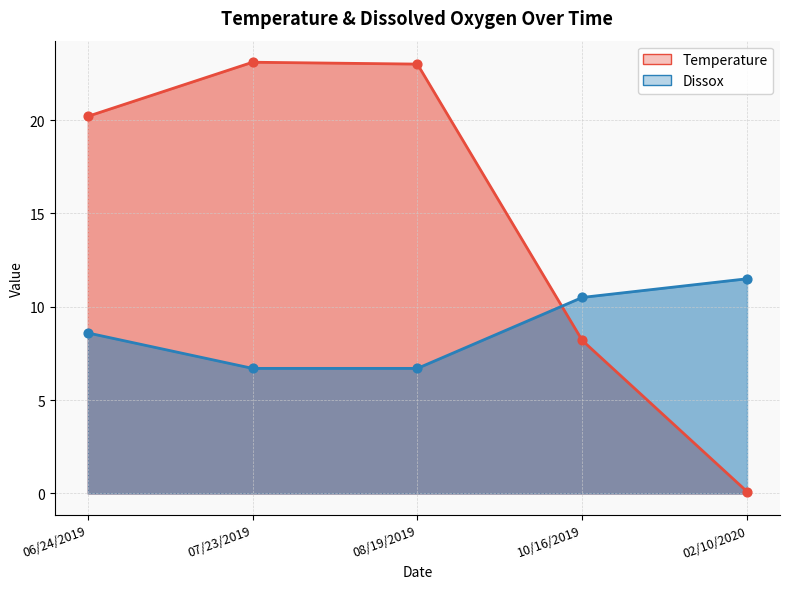

Which series has the largest Y range (max minus min)?

Temperature